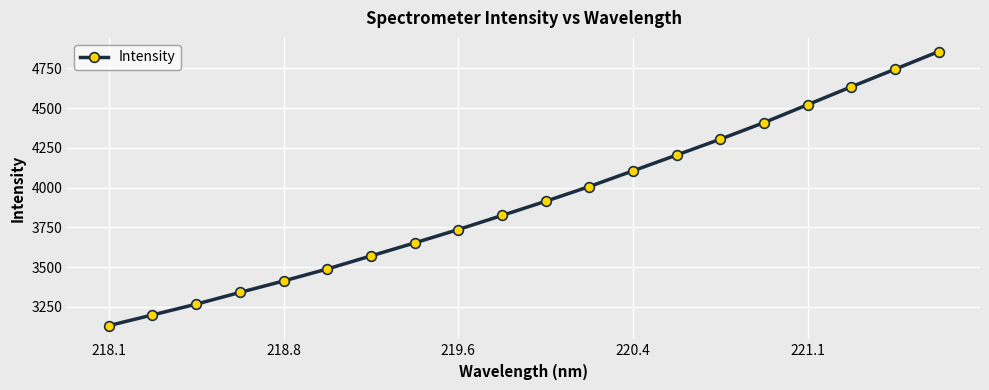

Count the number of categories in the chart.

20